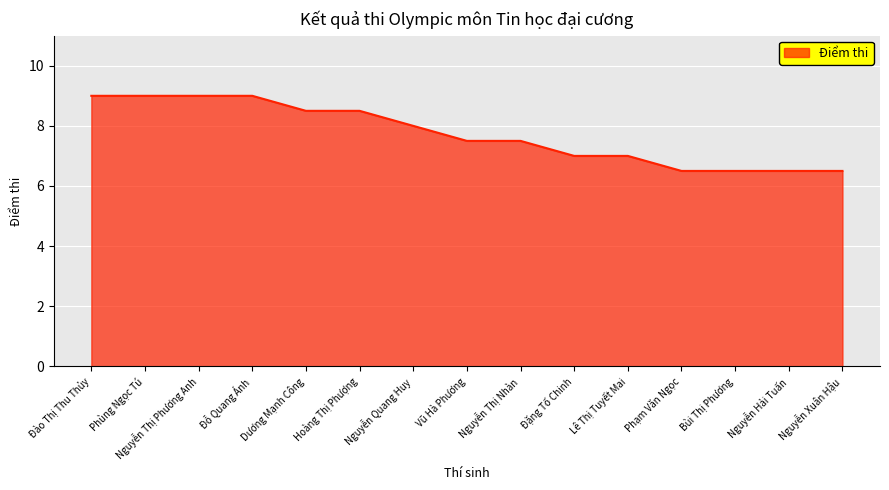

Approximately how many times larger is the value at Nguyễn Hải Tuấn compared to Đào Thị Thu Thủy?

0.7